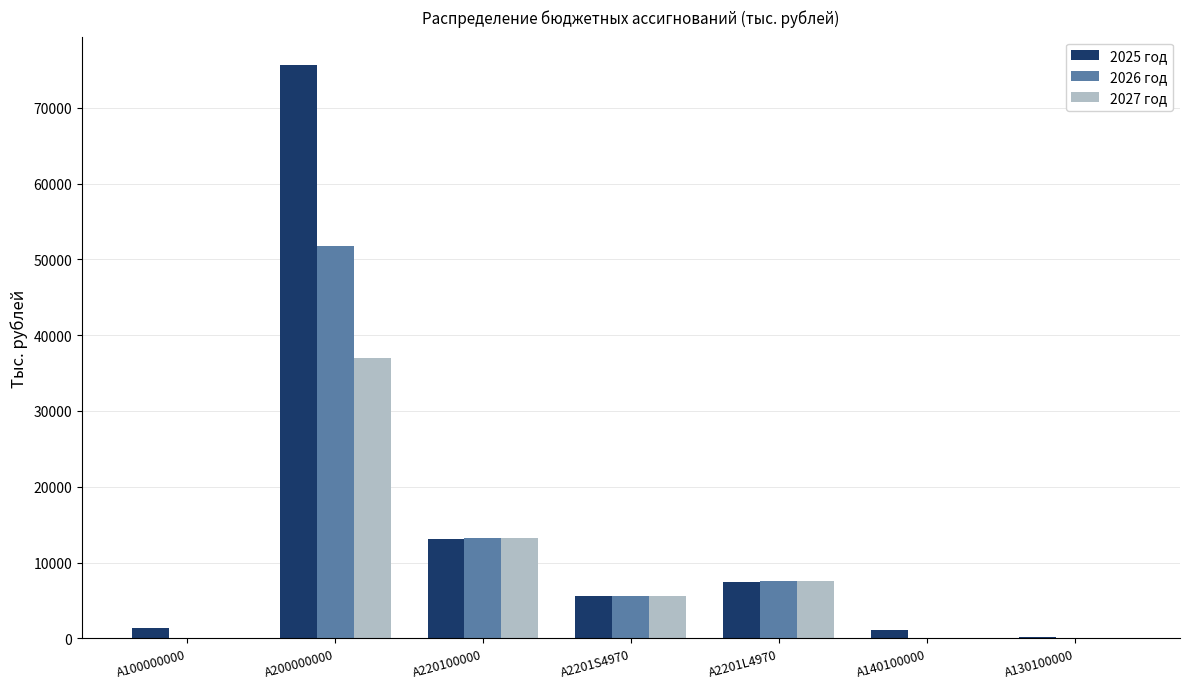

Which series has the largest total across all categories?

2025 год